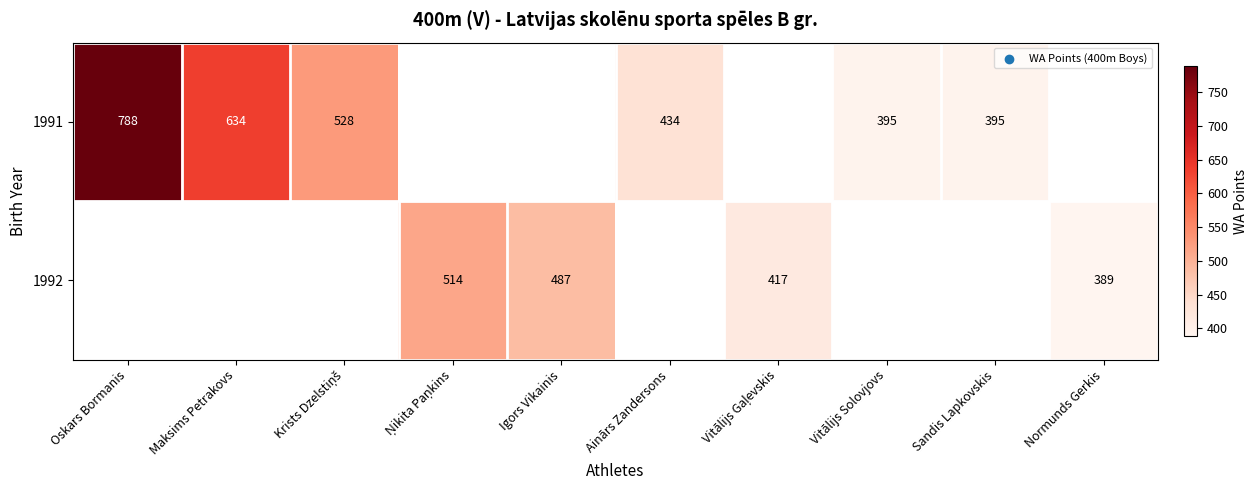

What is the minimum value shown in the chart?

389.0